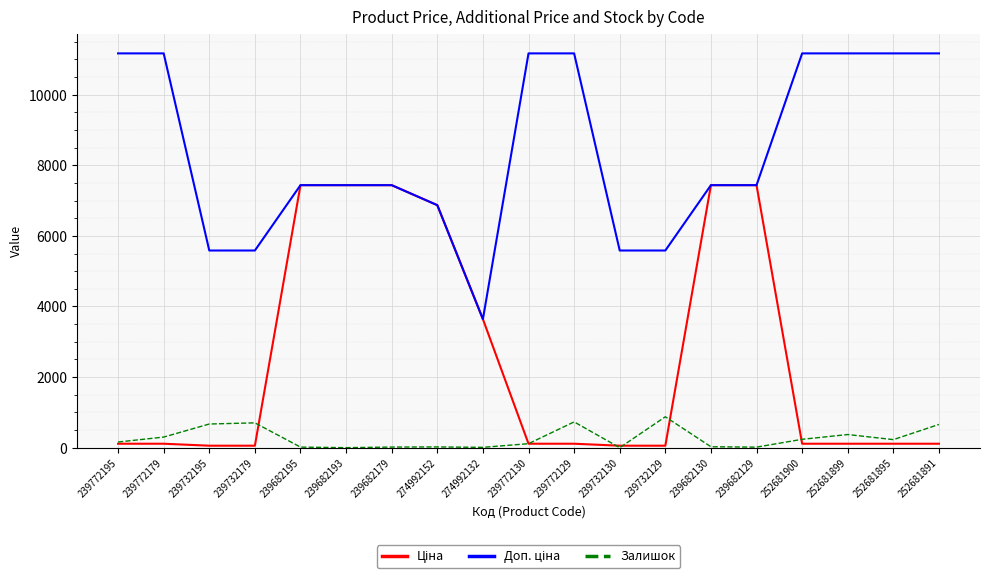

What is the greatest value displayed?

11169.0